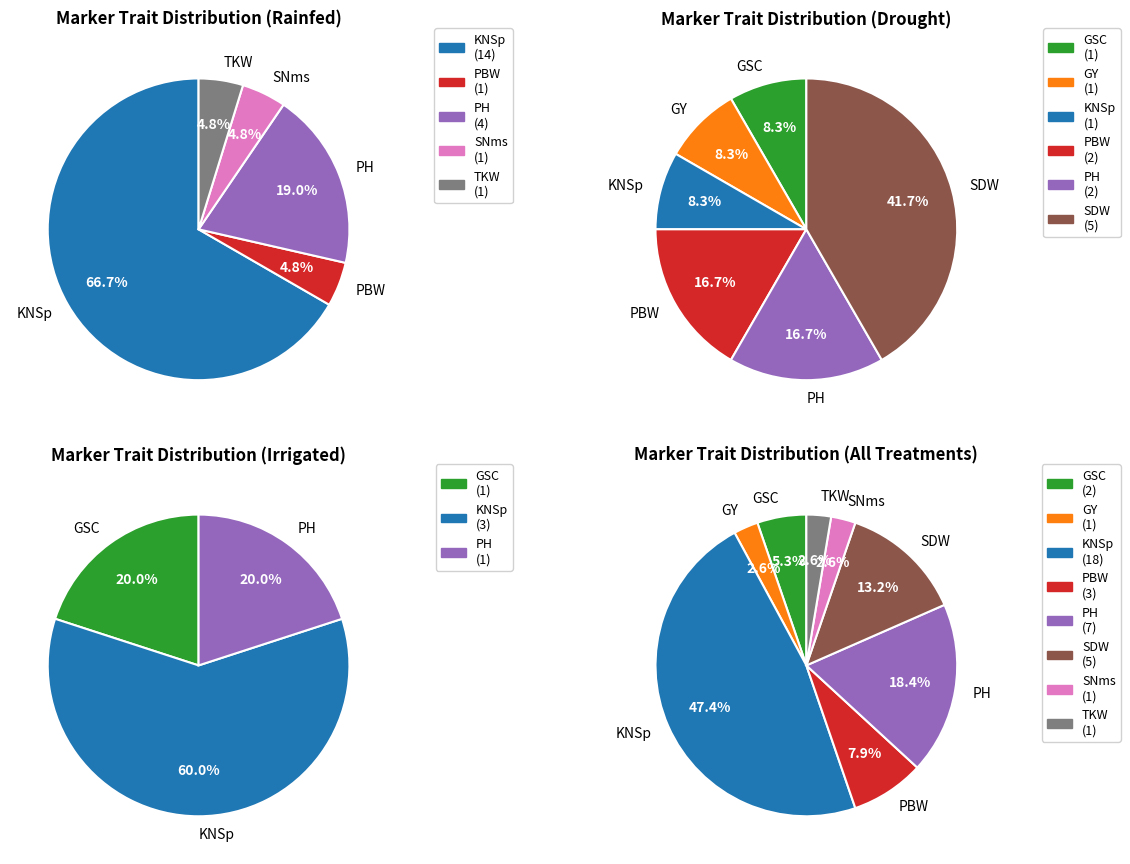

Is PBW the majority of the pie?

No